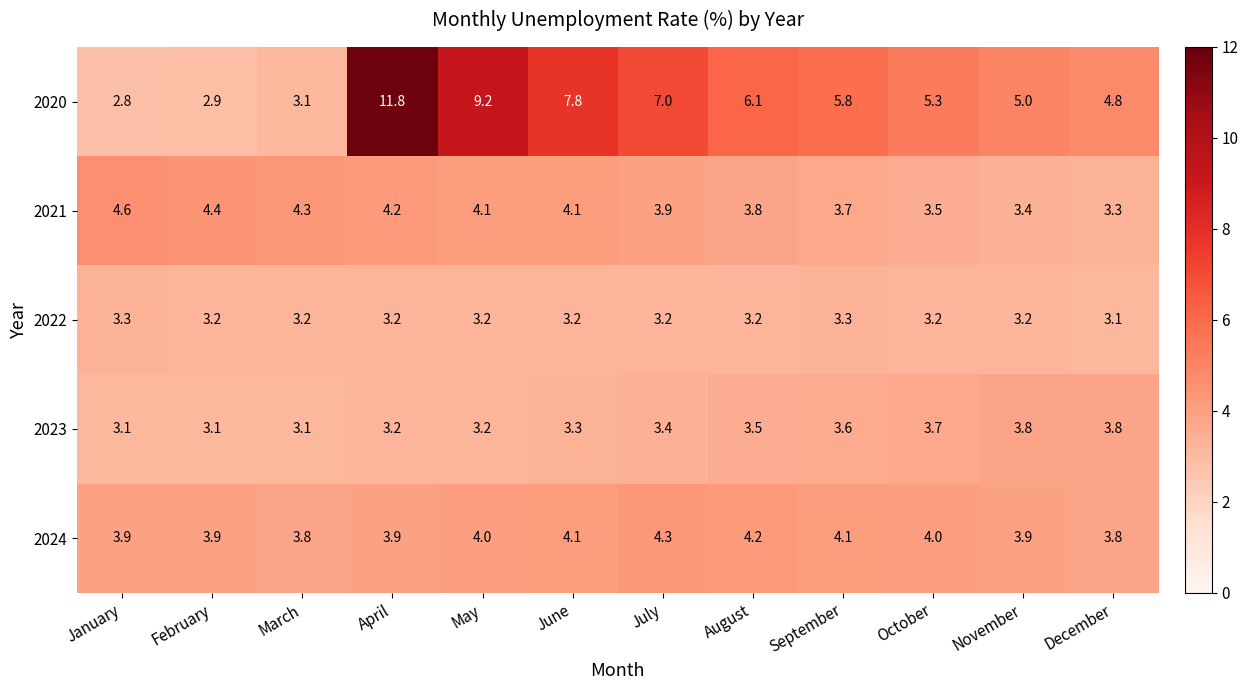

Which category has the lowest value in the 2022 series?

December